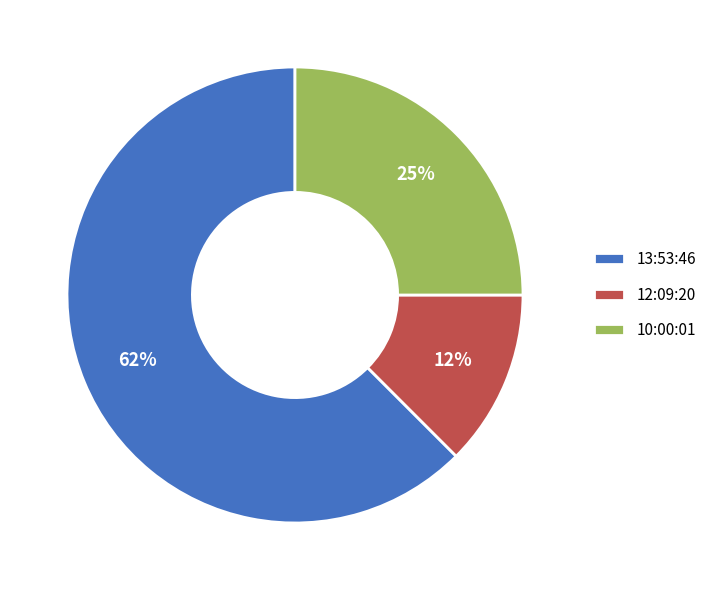

To the nearest percent, what is the combined percentage of 13:53:46 and 12:09:20?

75%